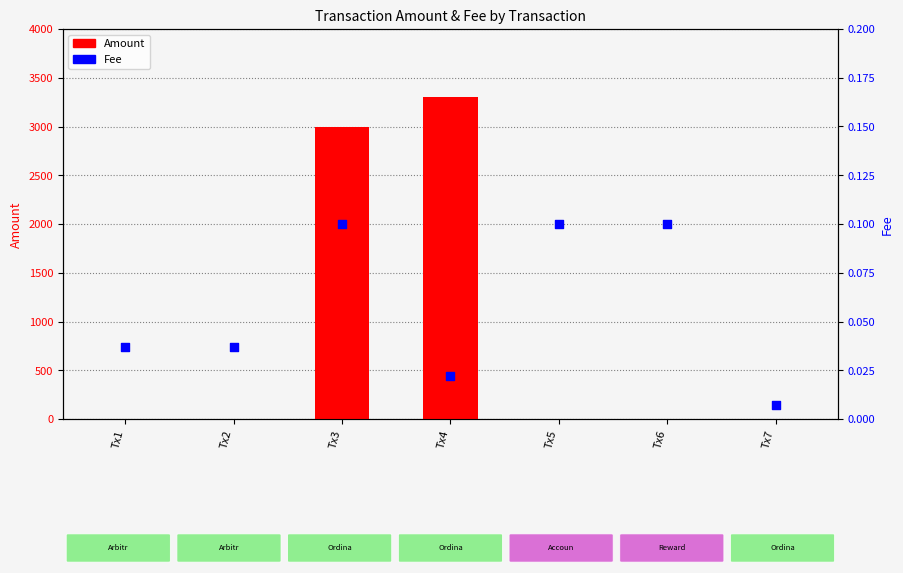

Which series has the largest total across all categories?

Amount